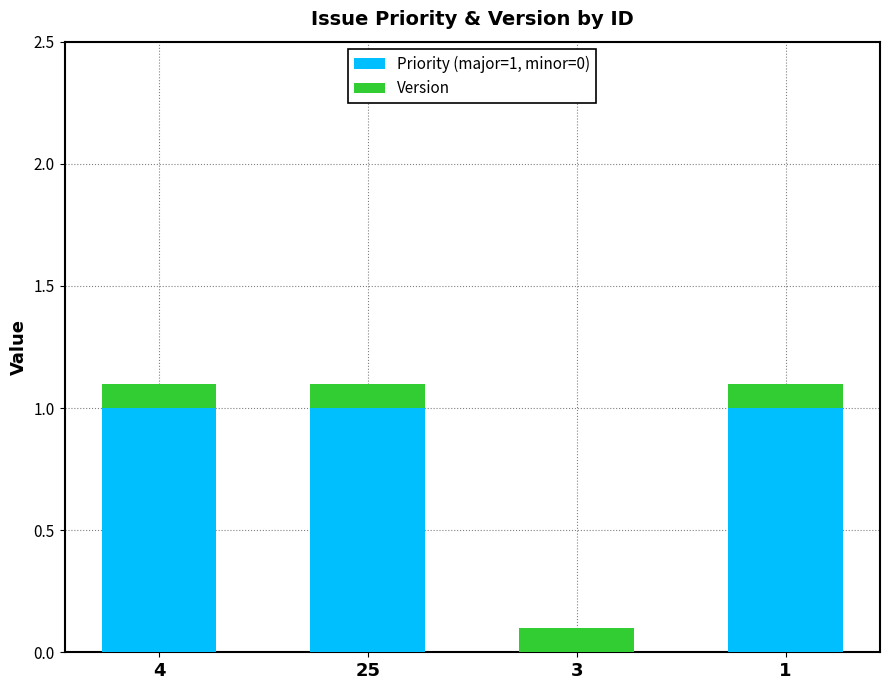

Are the bars horizontal?

No